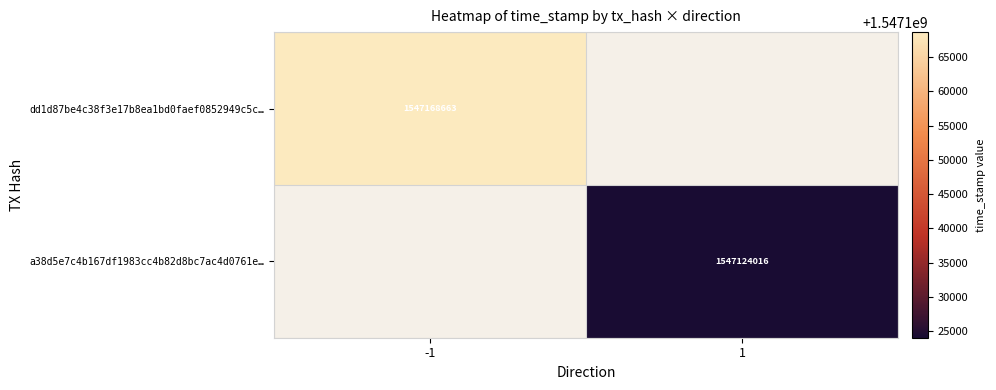

Which category has the lowest value across all series?

1